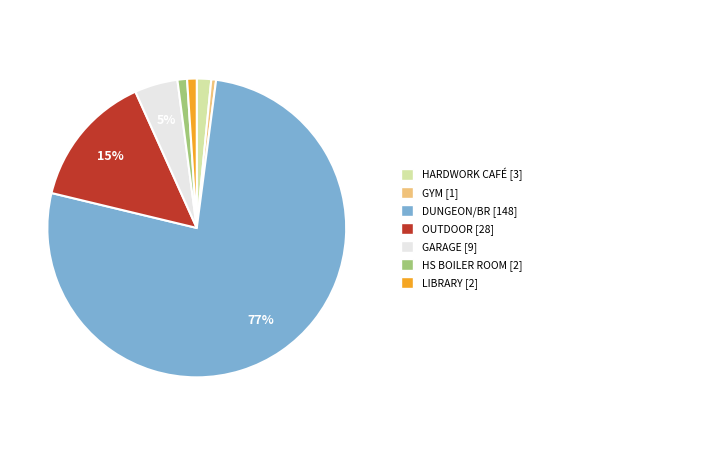

Is there any slice that represents more than half of the pie?

Yes